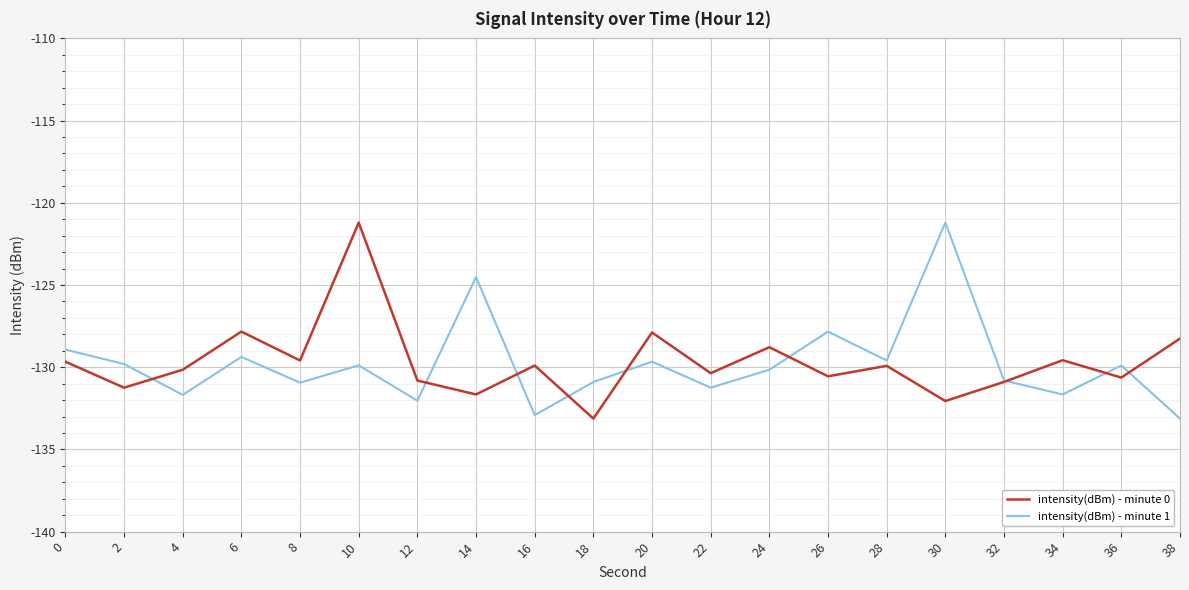

Read the intensity(dBm) - minute 0 value at 26.

-130.6